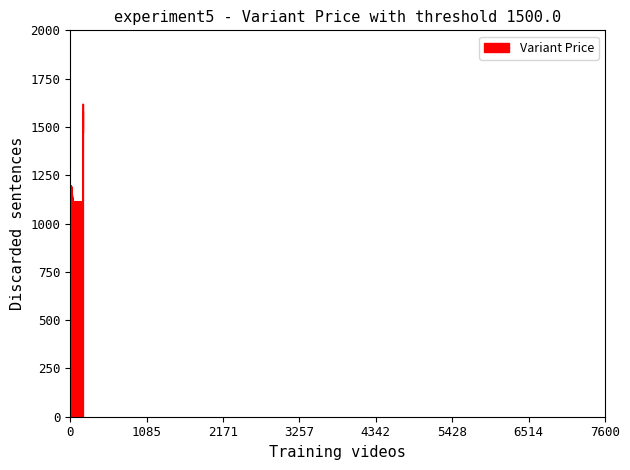

What is the minimum value shown in the chart?

915.8